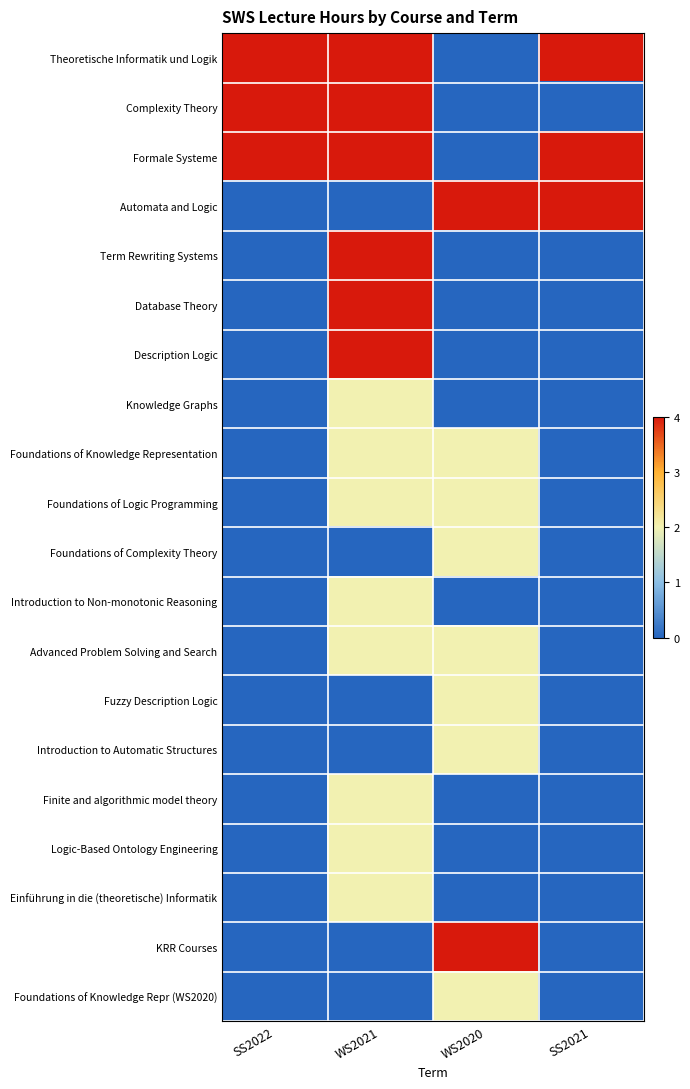

Reading right to left, extract all data points from this chart.

Theoretische Informatik und Logik: SS2021=4	WS2020=0	WS2021=4	SS2022=4
Complexity Theory: SS2021=0	WS2020=0	WS2021=4	SS2022=4
Formale Systeme: SS2021=4	WS2020=0	WS2021=4	SS2022=4
Automata and Logic: SS2021=4	WS2020=4	WS2021=0	SS2022=0
Term Rewriting Systems: SS2021=0	WS2020=0	WS2021=4	SS2022=0
Database Theory: SS2021=0	WS2020=0	WS2021=4	SS2022=0
Description Logic: SS2021=0	WS2020=0	WS2021=4	SS2022=0
Knowledge Graphs: SS2021=0	WS2020=0	WS2021=2	SS2022=0
Foundations of Knowledge Representation: SS2021=0	WS2020=2	WS2021=2	SS2022=0
Foundations of Logic Programming: SS2021=0	WS2020=2	WS2021=2	SS2022=0
Foundations of Complexity Theory: SS2021=0	WS2020=2	WS2021=0	SS2022=0
Introduction to Non-monotonic Reasoning: SS2021=0	WS2020=0	WS2021=2	SS2022=0
Advanced Problem Solving and Search: SS2021=0	WS2020=2	WS2021=2	SS2022=0
Fuzzy Description Logic: SS2021=0	WS2020=2	WS2021=0	SS2022=0
Introduction to Automatic Structures: SS2021=0	WS2020=2	WS2021=0	SS2022=0
Finite and algorithmic model theory: SS2021=0	WS2020=0	WS2021=2	SS2022=0
Logic-Based Ontology Engineering: SS2021=0	WS2020=0	WS2021=2	SS2022=0
Einführung in die (theoretische) Informatik: SS2021=0	WS2020=0	WS2021=2	SS2022=0
KRR Courses: SS2021=0	WS2020=4	WS2021=0	SS2022=0
Foundations of Knowledge Repr (WS2020): SS2021=0	WS2020=2	WS2021=0	SS2022=0